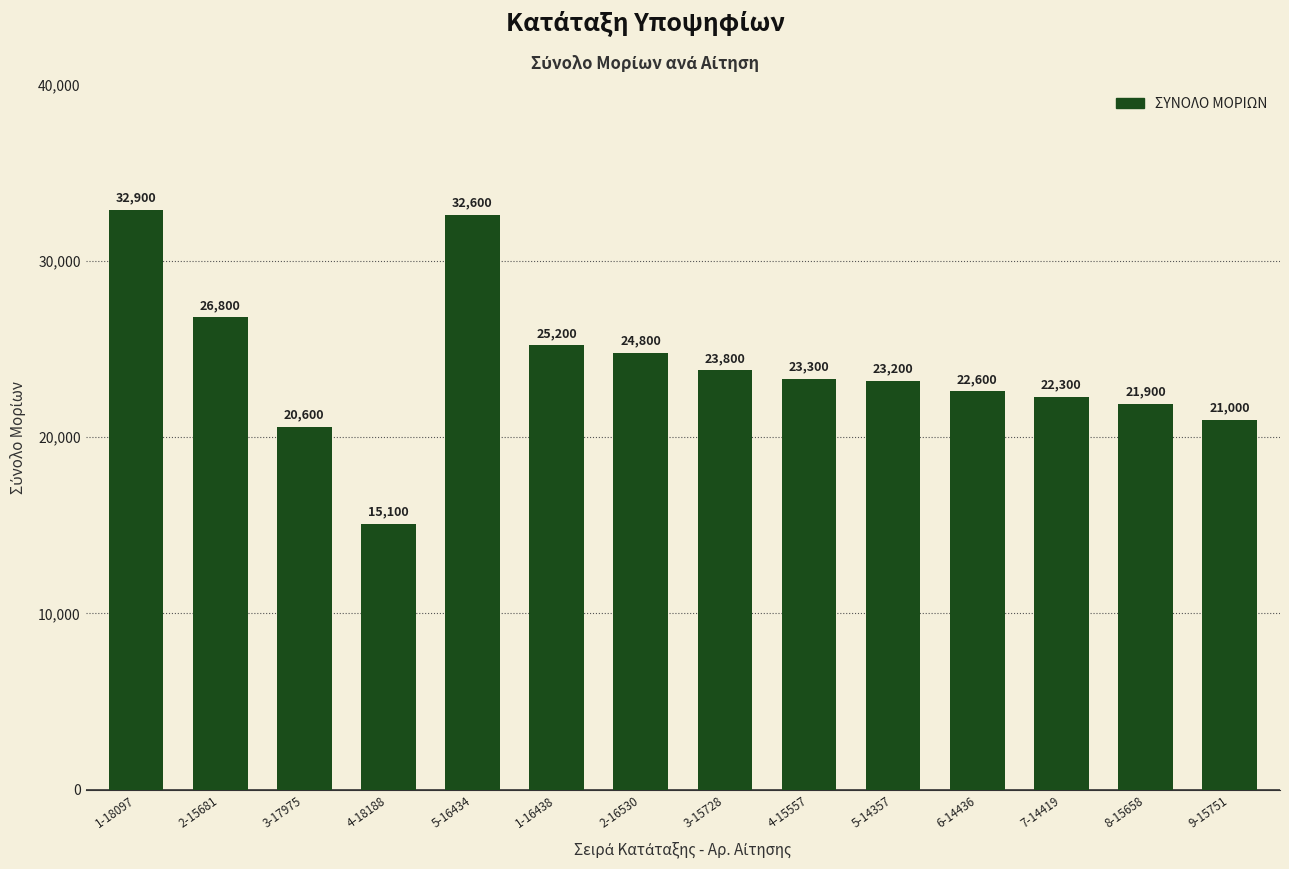

What is the sum of the values at 2-16530 and 4-18188?

39900